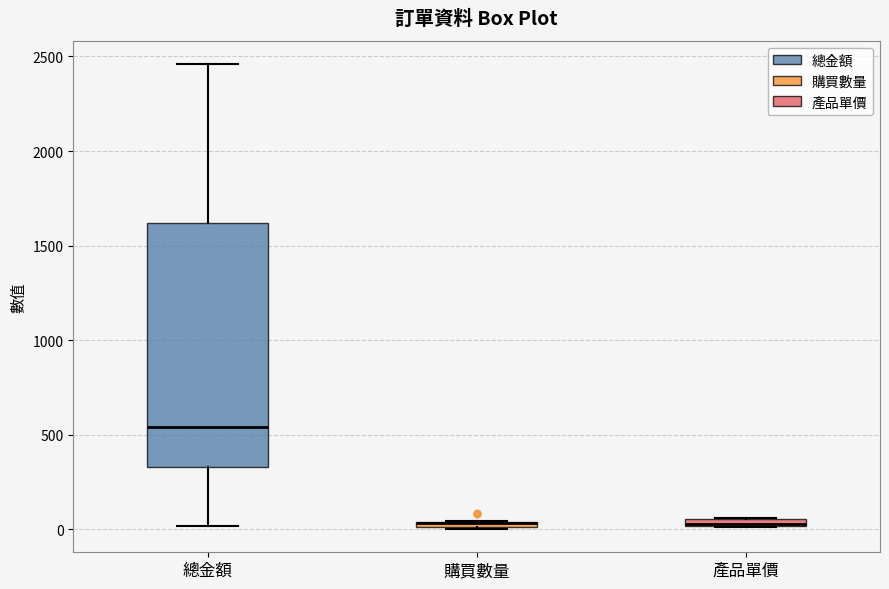

Where is the lower edge of the box for 購買數量 on the y-axis? The values are not printed on the chart, so give them approximately, as read against the axis.

0